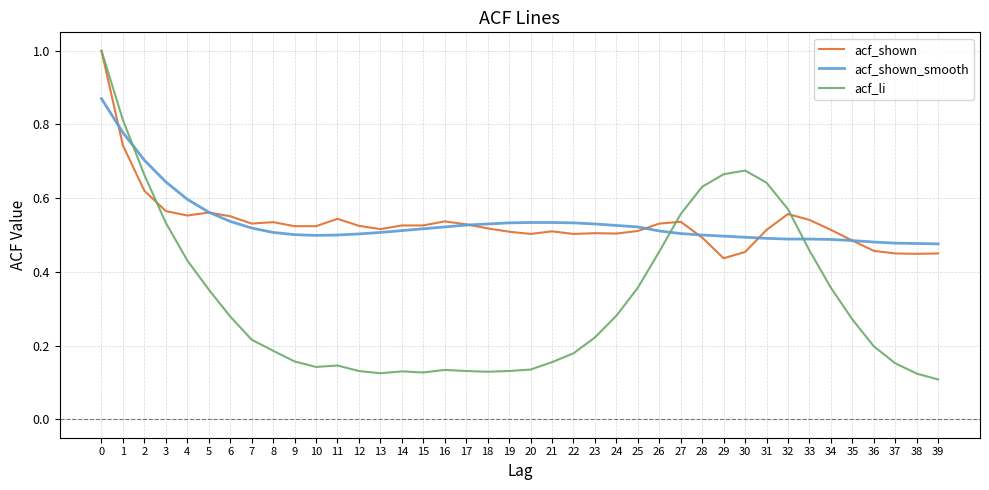

Which series changed the most between 1 and 33?

acf_li